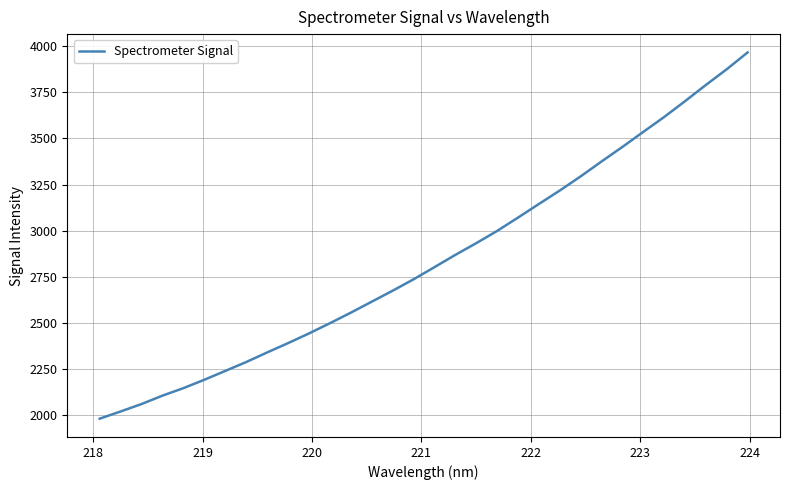

What is the minimum value shown in the chart?

1982.7